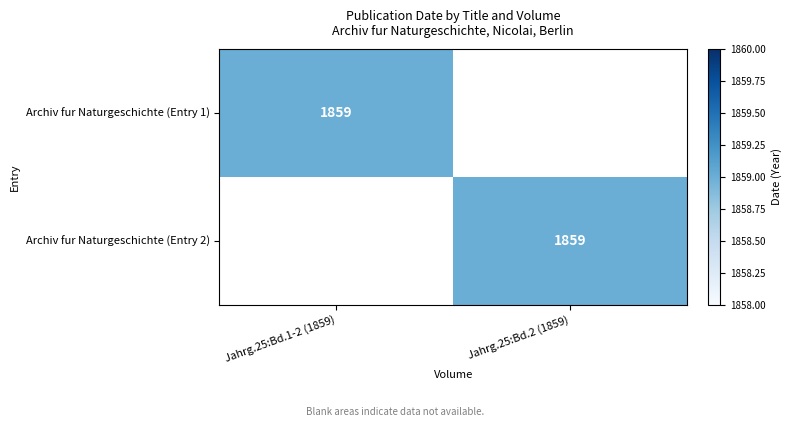

Is it true that Archiv fur Naturgeschichte (Entry 2) equals 971 at Jahrg.25:Bd.2 (1859)?

False